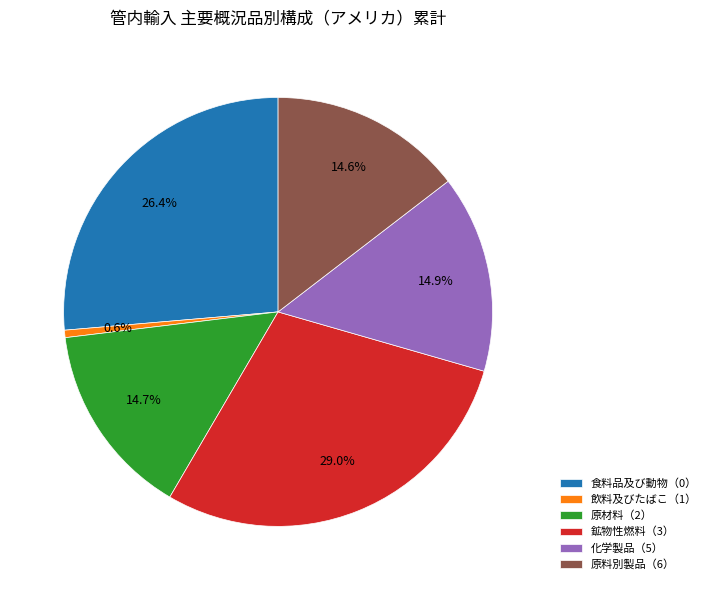

How many segments does this pie chart have?

6